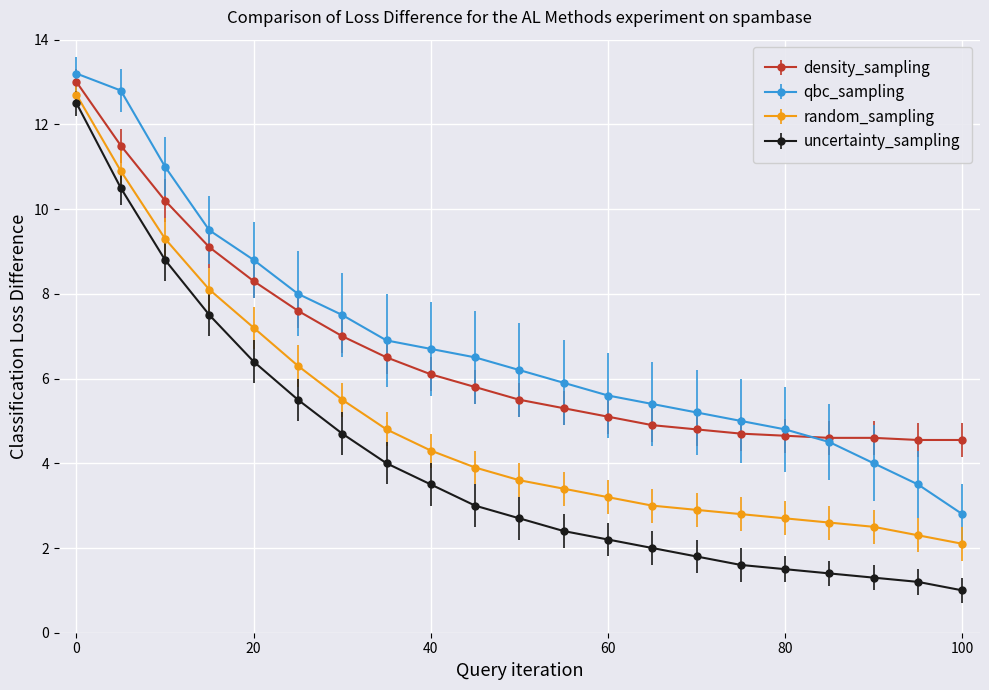

What is the minimum value shown in the chart?

1.0